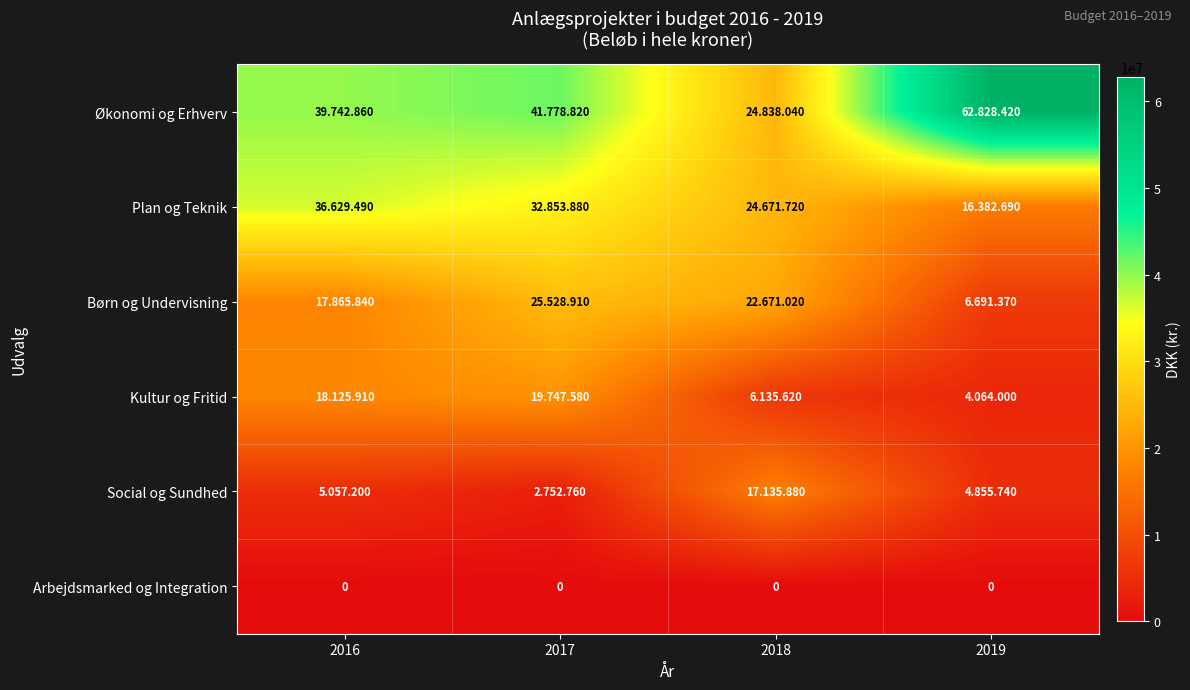

At which label is row_4 closest to 9944320?

2016